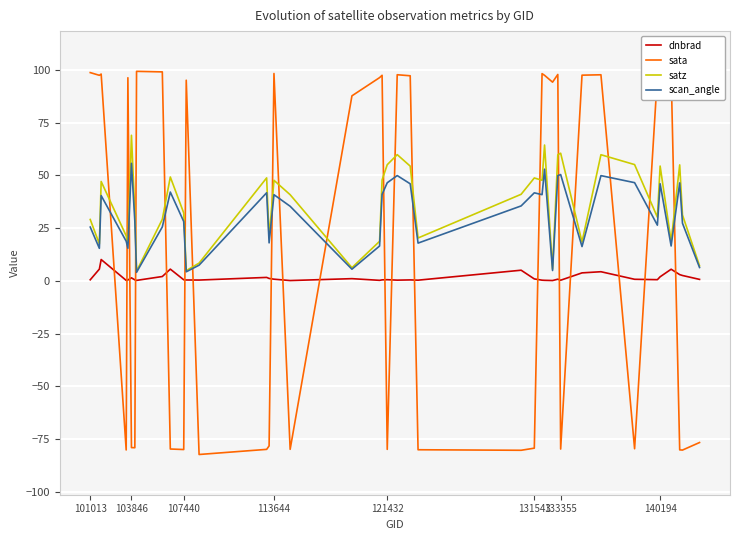

Rank the series by their maximum value, from highest to lowest.

sata, satz, scan_angle, dnbrad